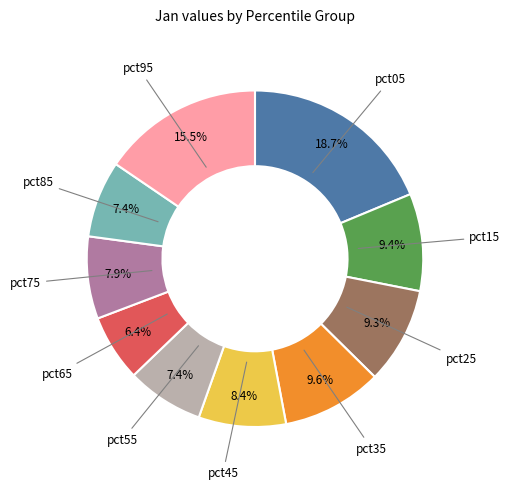

Is there any slice that represents more than half of the pie?

No